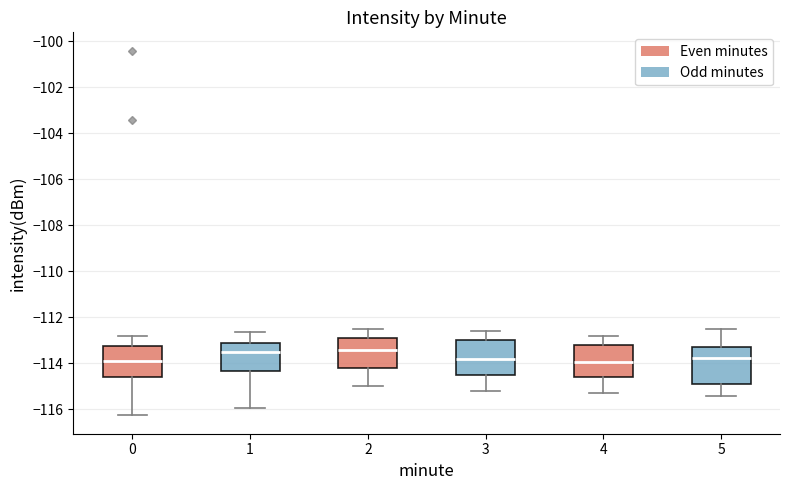

Where does the median line of the box at x = 1 sit on the y-axis? The values are not printed on the chart, so give them approximately, as read against the axis.

-113.4